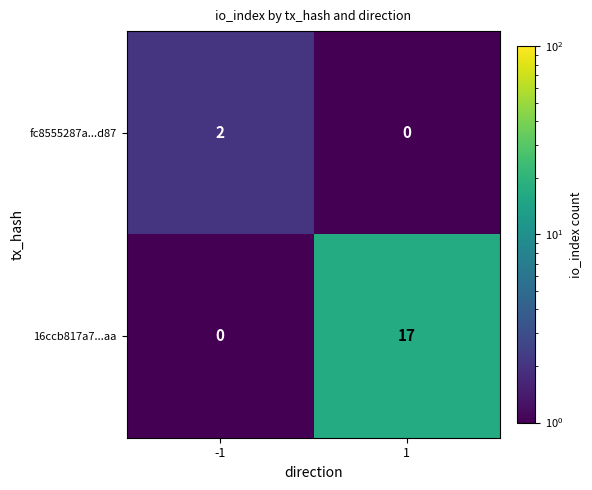

What is the total value across all series at -1?

2